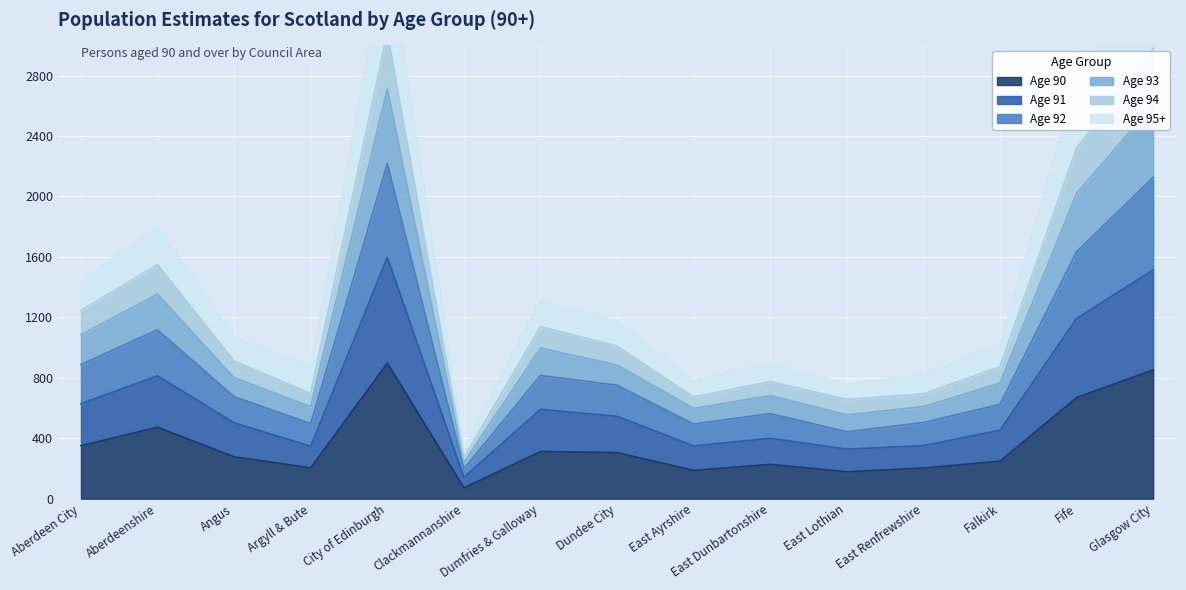

Is it true that Age 90 equals 248 at Falkirk?

True